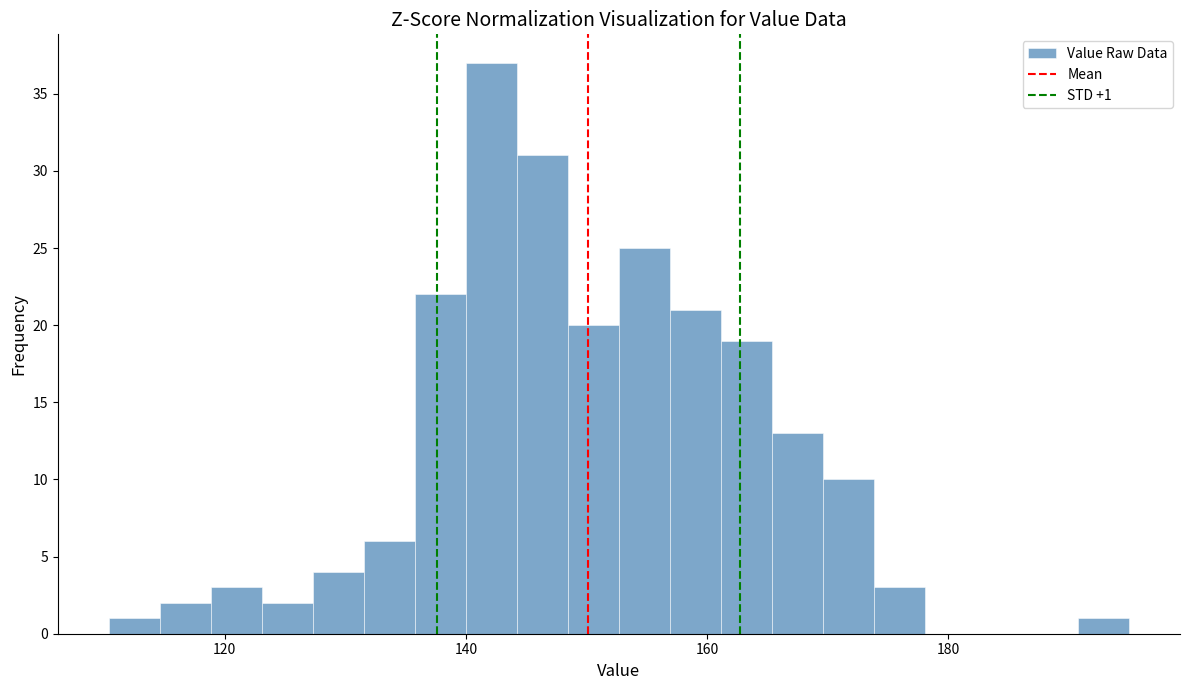

Read against the x-axis, roughly where is the centre of the tallest bar?

142